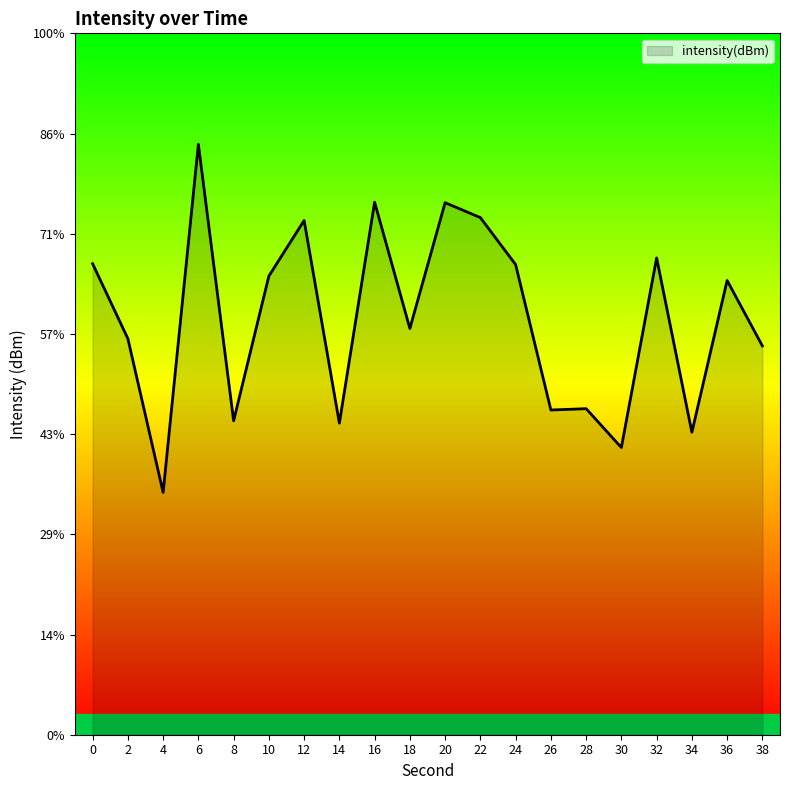

Where is the data nearest to the value -124?

18